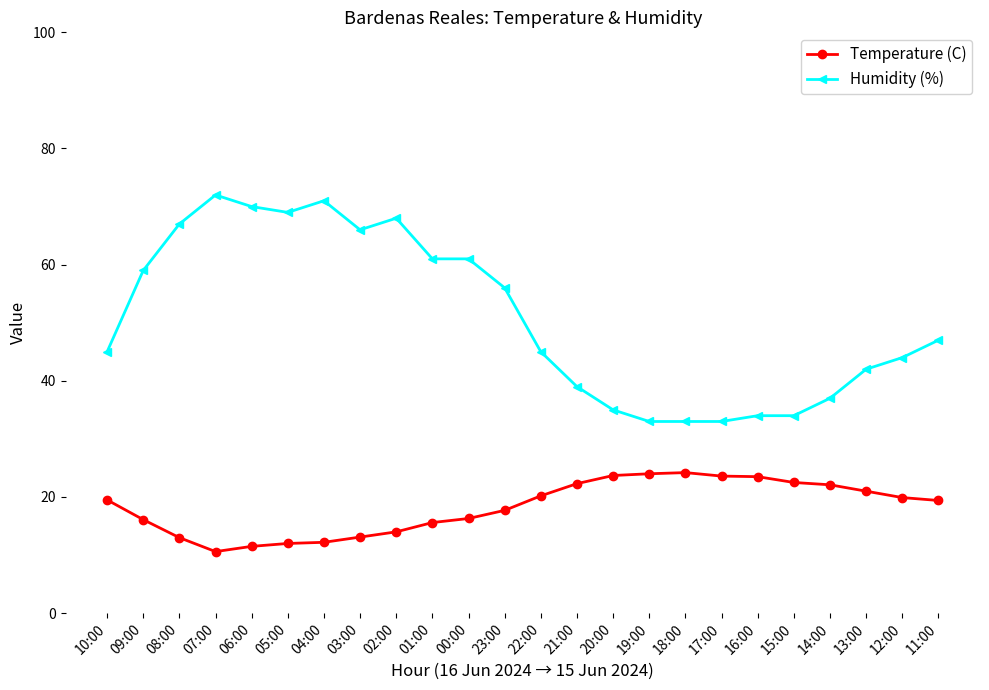

Which series has the widest spread of values?

Humidity (%)